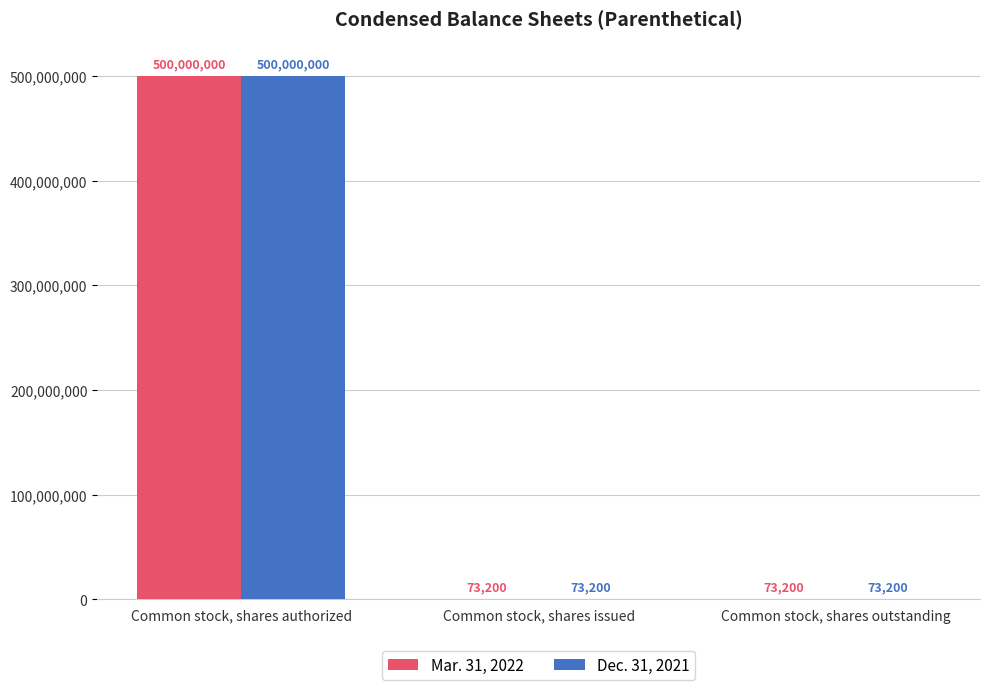

The value of Mar. 31, 2022 at Common stock, shares authorized is 500000000. True or false?

True